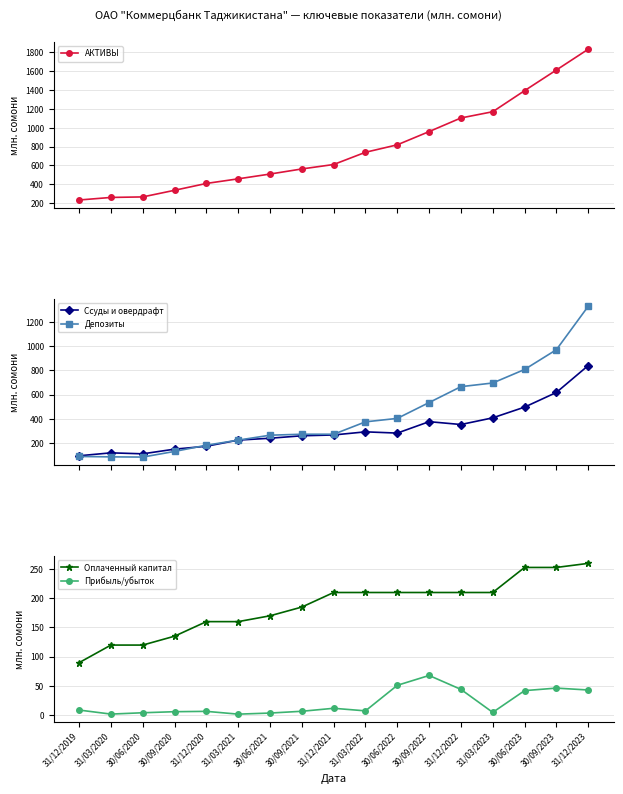

How many times do Депозиты and Оплаченный капитал cross each other?

1